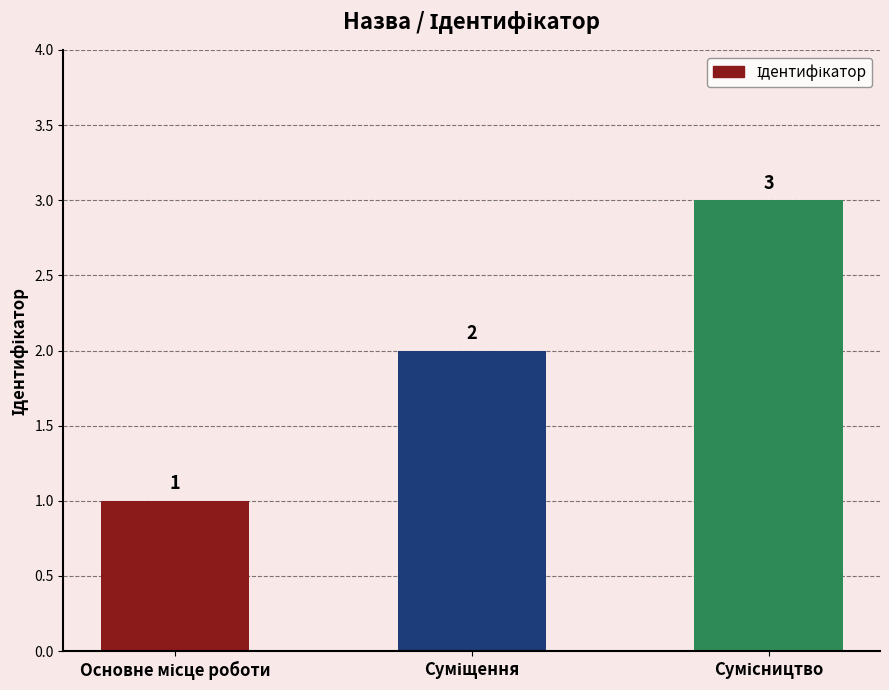

How many values are between 1 and 3?

3